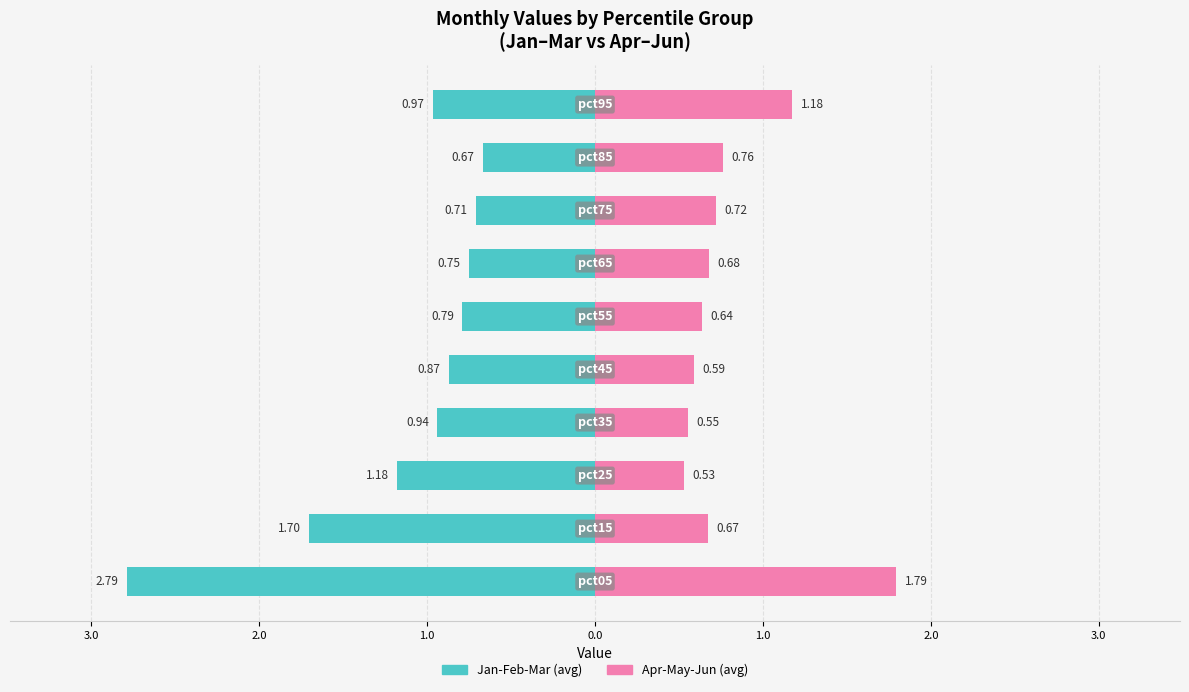

What is the sum of all Jan-Feb-Mar values?

-11.4